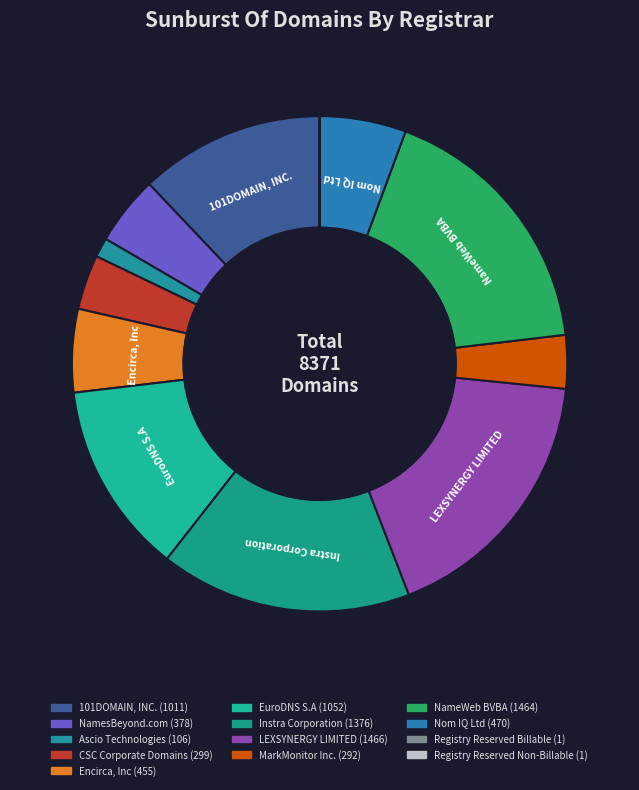

Is LEXSYNERGY LIMITED the majority of the pie?

No